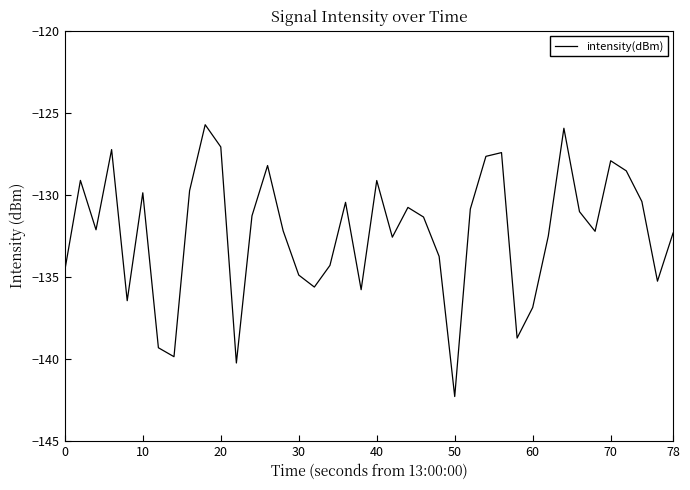

What is the difference between the maximum and minimum values?

16.6